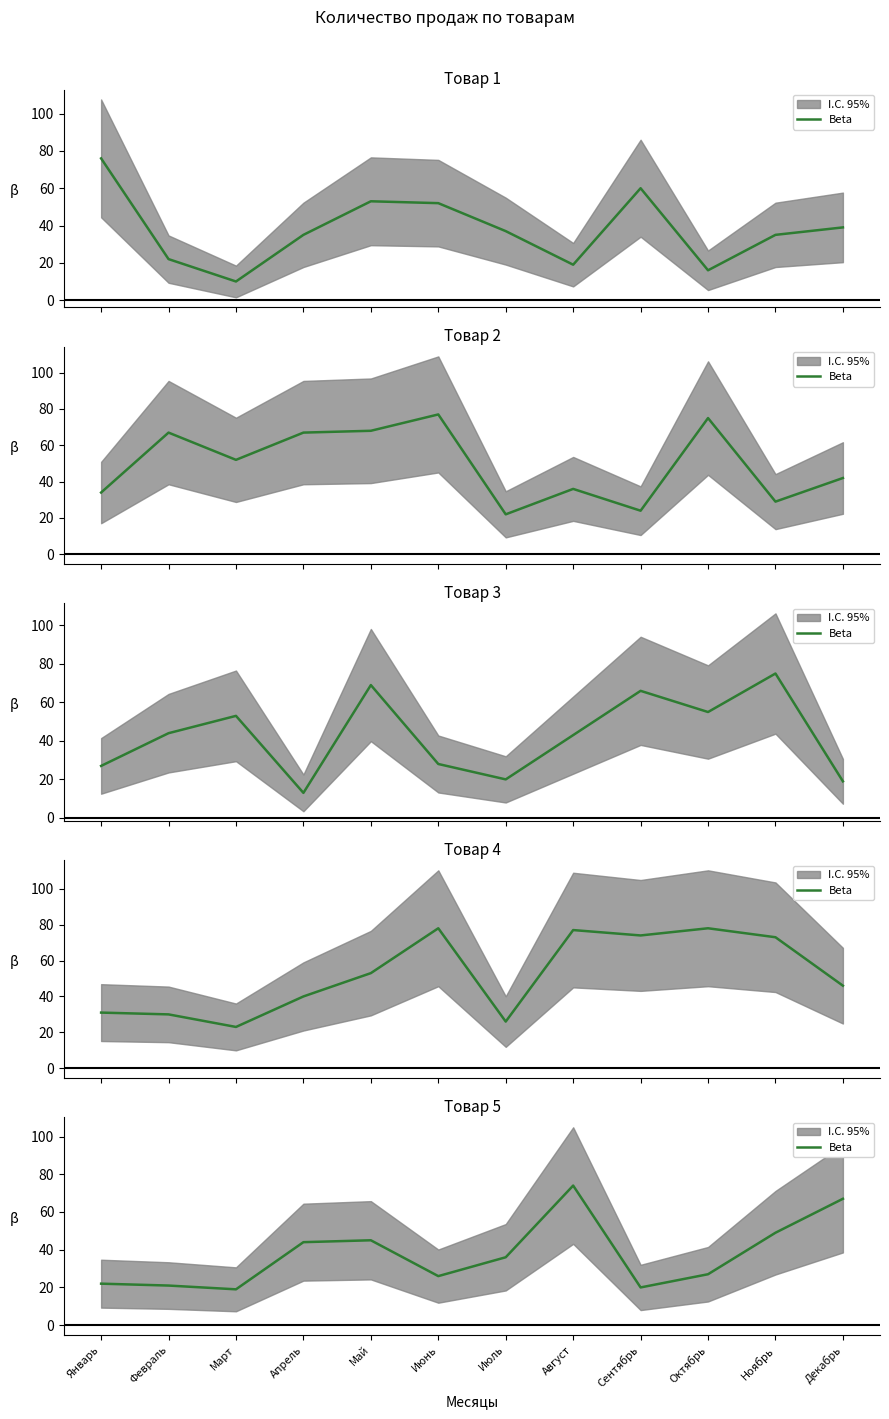

Reading left to right, extract all data points from this chart.

Январь=22	Февраль=21	Март=19	Апрель=44	Май=45	Июнь=26	Июль=36	Август=74	Сентябрь=20	Октябрь=27	Ноябрь=49	Декабрь=67